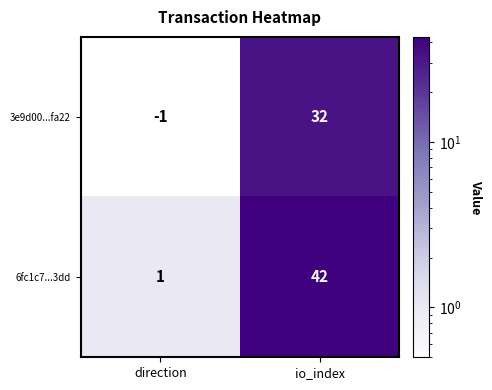

Rank the series by their average value, from lowest to highest.

3e9d00...fa22, 6fc1c7...3dd